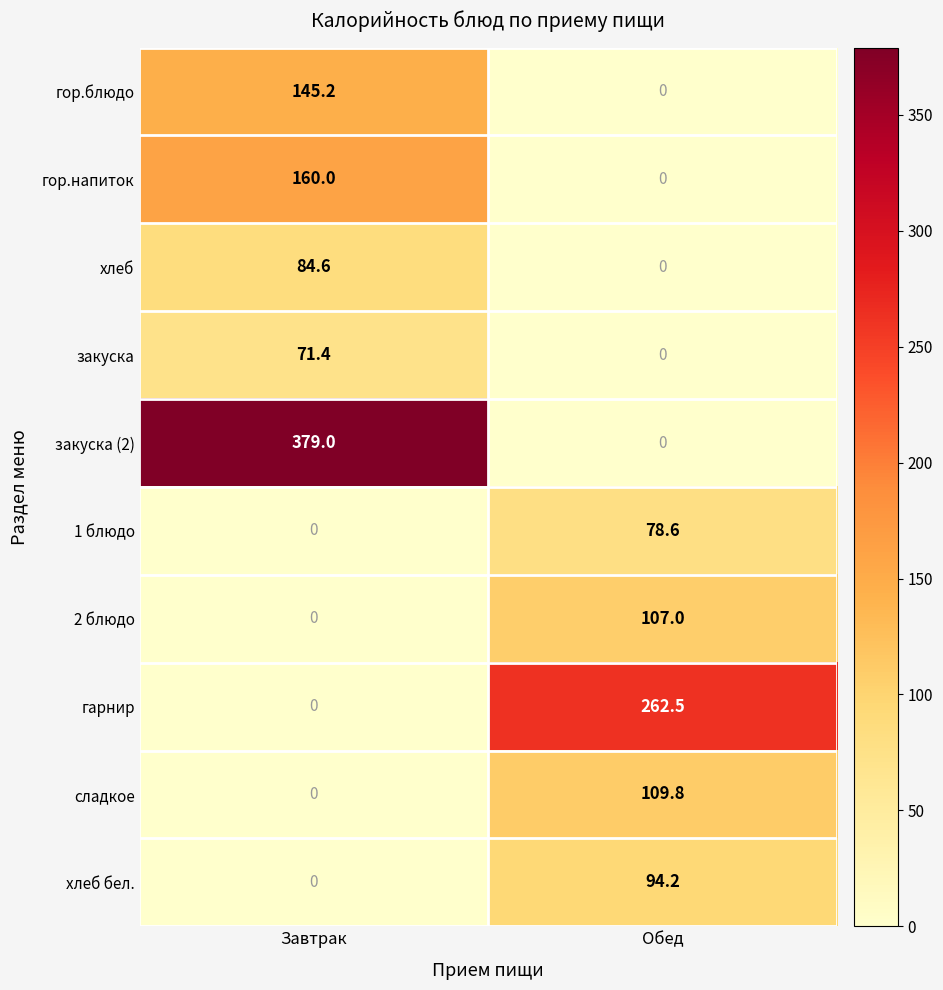

List the series in order of their peak value, highest first.

закуска (2), гарнир, гор.напиток, гор.блюдо, сладкое, 2 блюдо, хлеб бел., хлеб, 1 блюдо, закуска